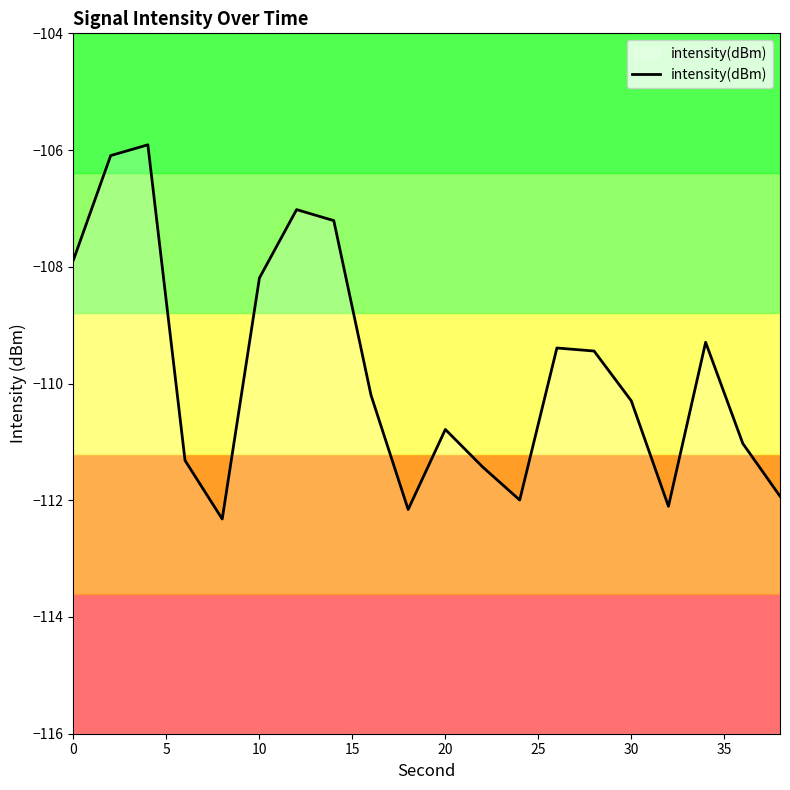

Reading left to right, transcribe all the data shown in this chart.

-107.9	-106.1	-105.9	-111.3	-112.3	-108.2	-107.0	-107.2	-110.2	-112.2	-110.8	-111.4	-112.0	-109.4	-109.4	-110.3	-112.1	-109.3	-111.0	-111.9